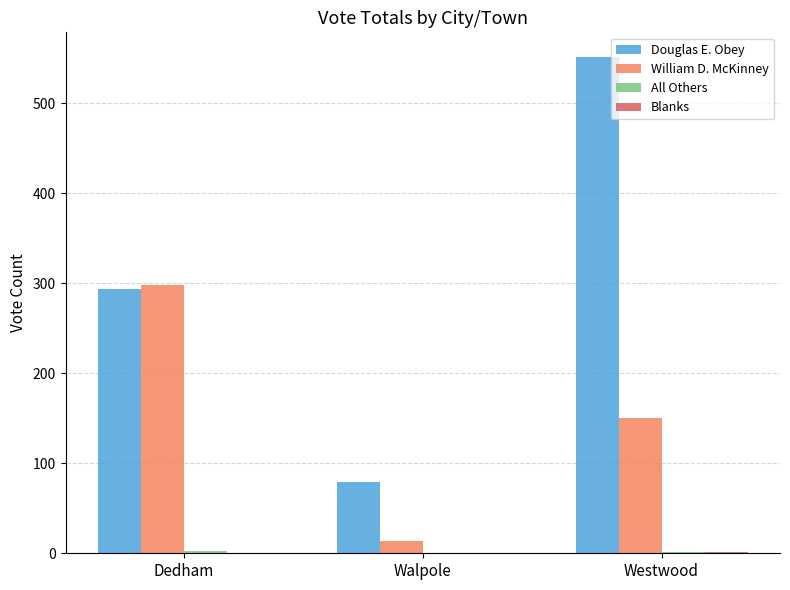

Which label corresponds to the largest value in the chart?

Westwood